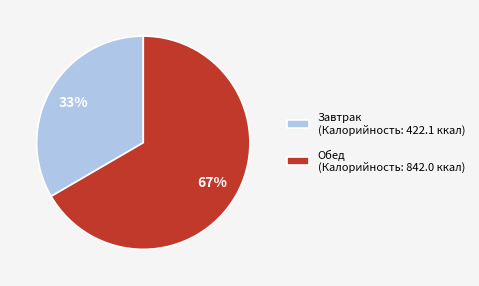

To the nearest percent, what is the combined percentage of Обед (Калорийность: 842.0 ккал) and Завтрак (Калорийность: 422.1 ккал)?

100%